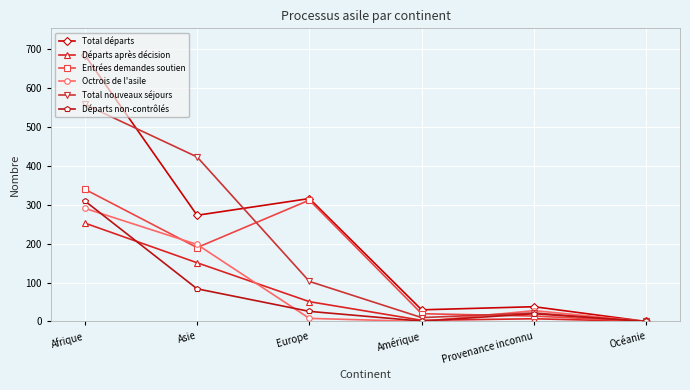

How many interior local peaks does the Total départs series have?

2